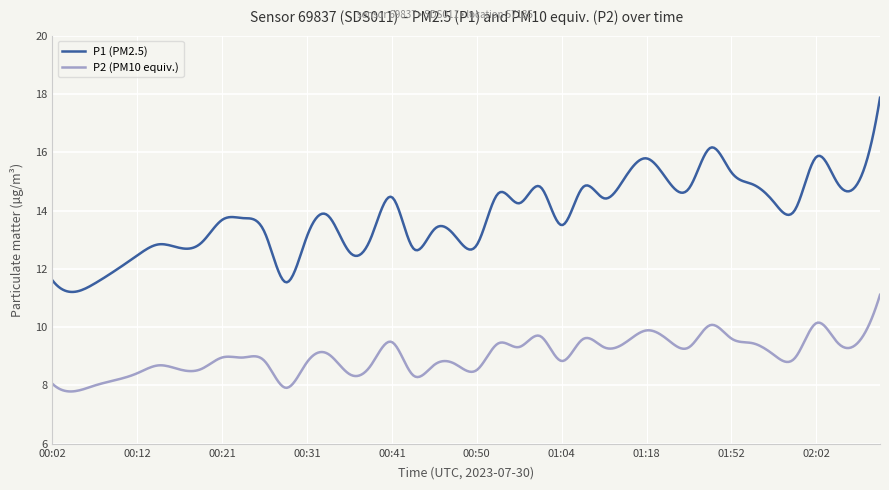

What is the difference between the maximum and minimum values in the P2 (PM10 equiv.) series?

3.3